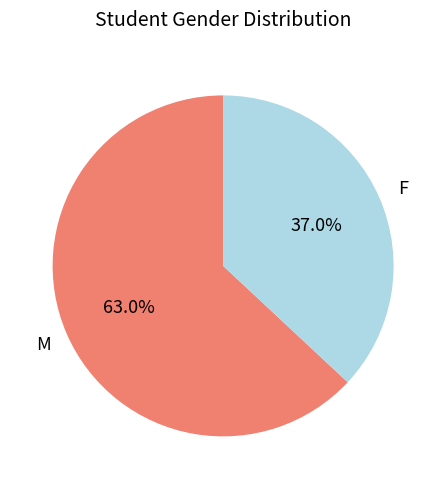

Does any single category account for the majority?

Yes